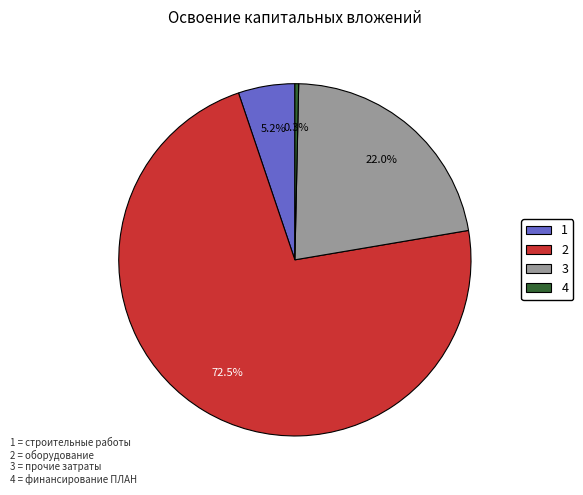

Rank the categories by value from highest to lowest.

2, 3, 1, 4